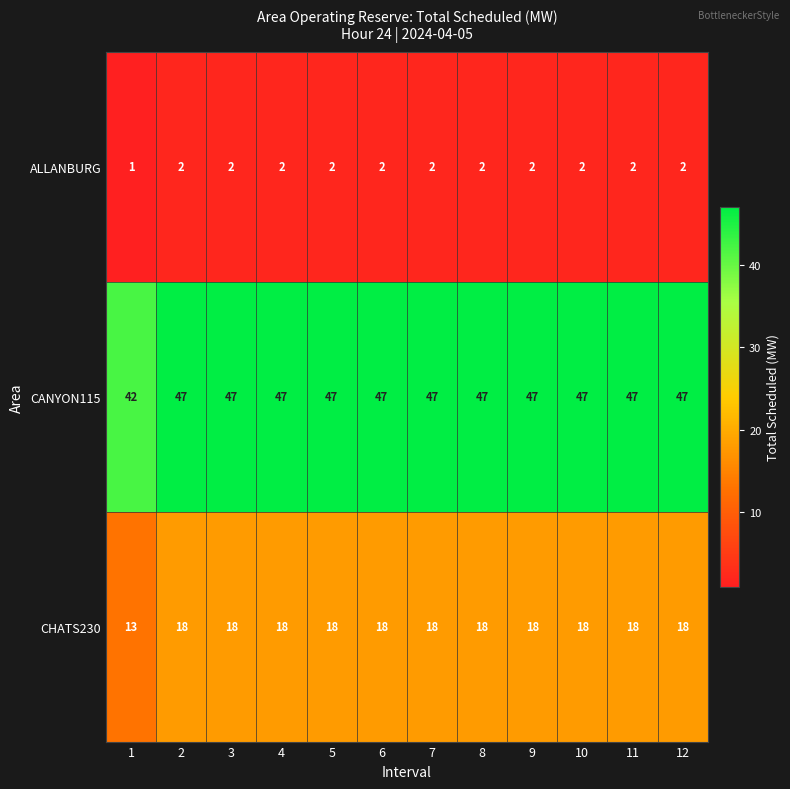

How many categories are shown in the chart?

12